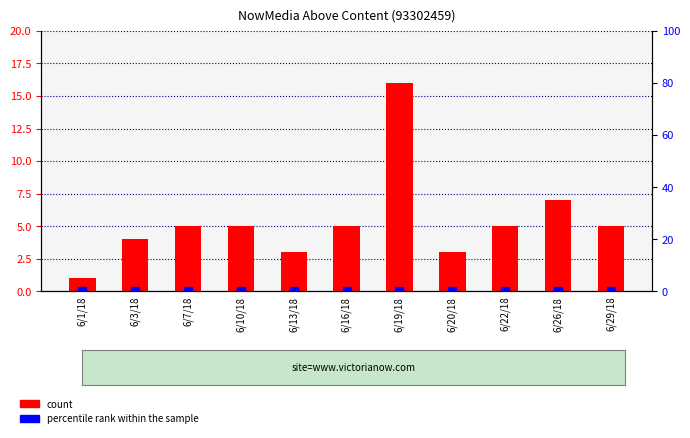

At how many categories does at least one series exceed 4?

7